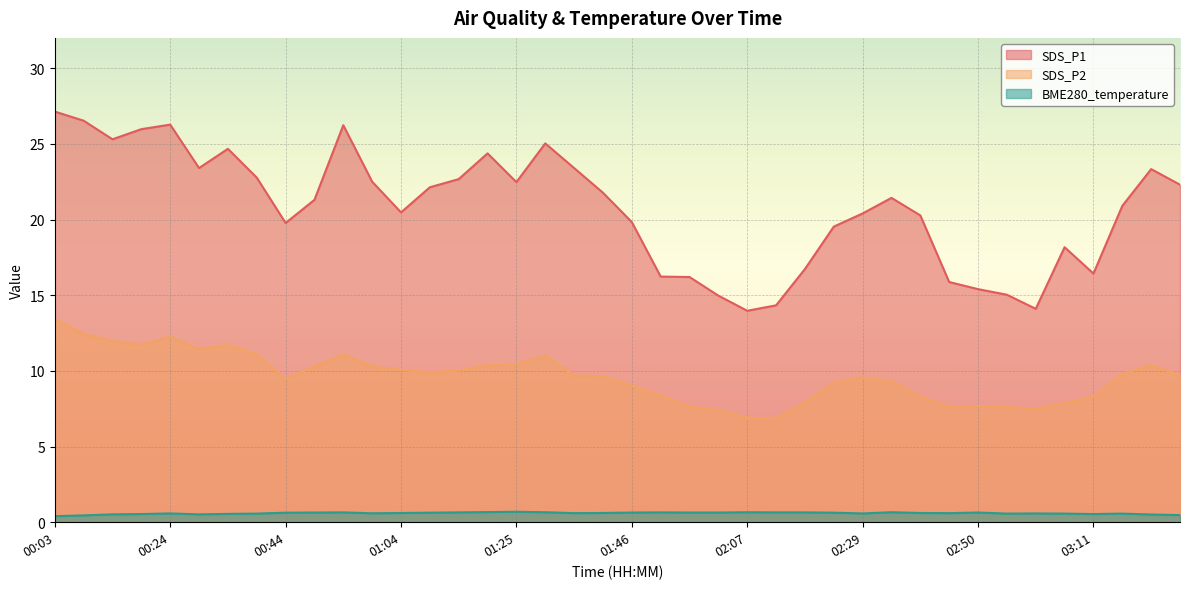

True or false: SDS_P2 and SDS_P1 intersect in this chart.

False